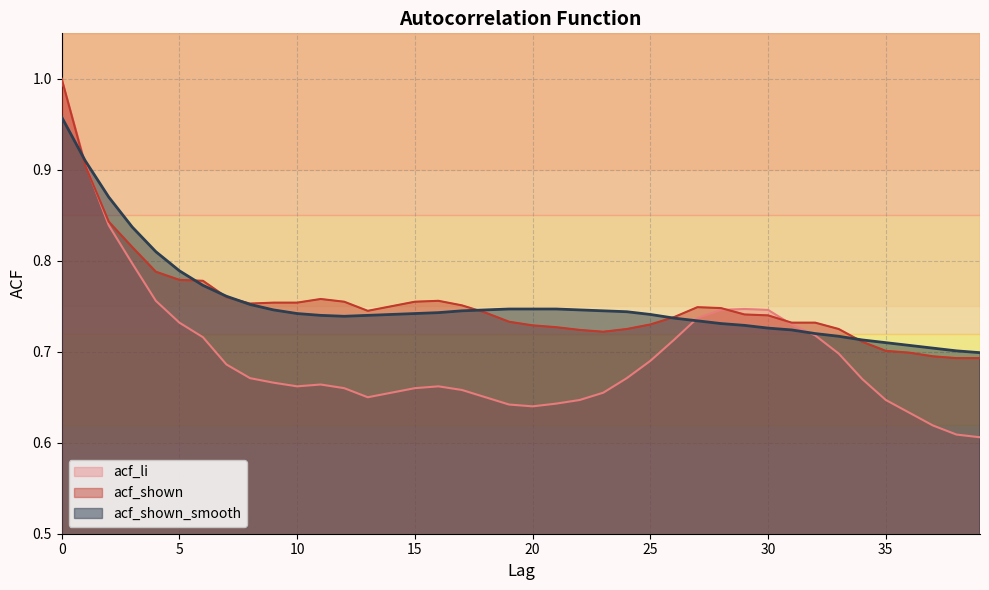

What is the difference between the highest and lowest values at 7?

0.1